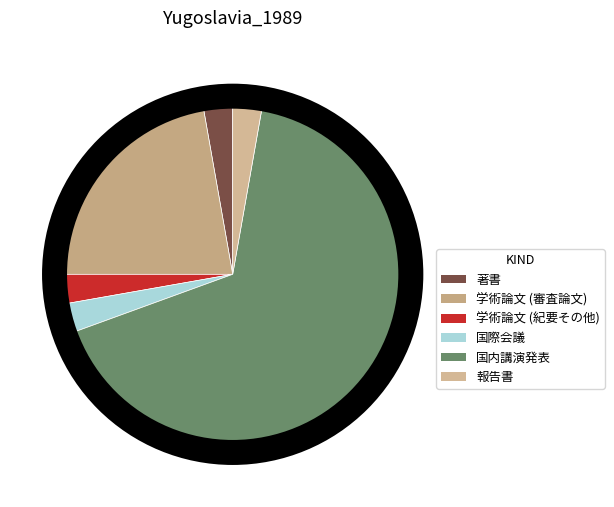

True or false: 著書 accounts for 1% of the total.

False